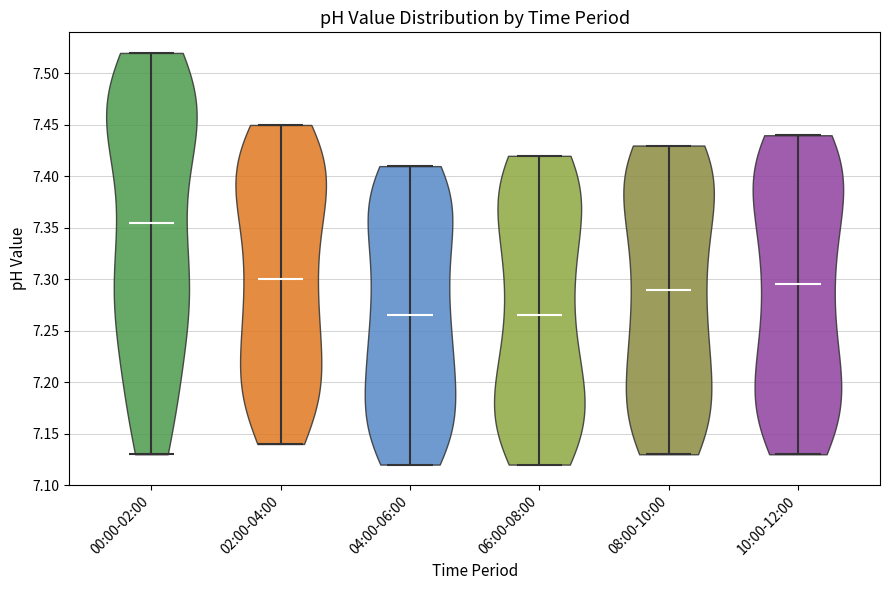

What is the lowest point the violin for 10:00-12:00 reaches on the y-axis? The values are not printed on the chart, so give them approximately, as read against the axis.

7.130